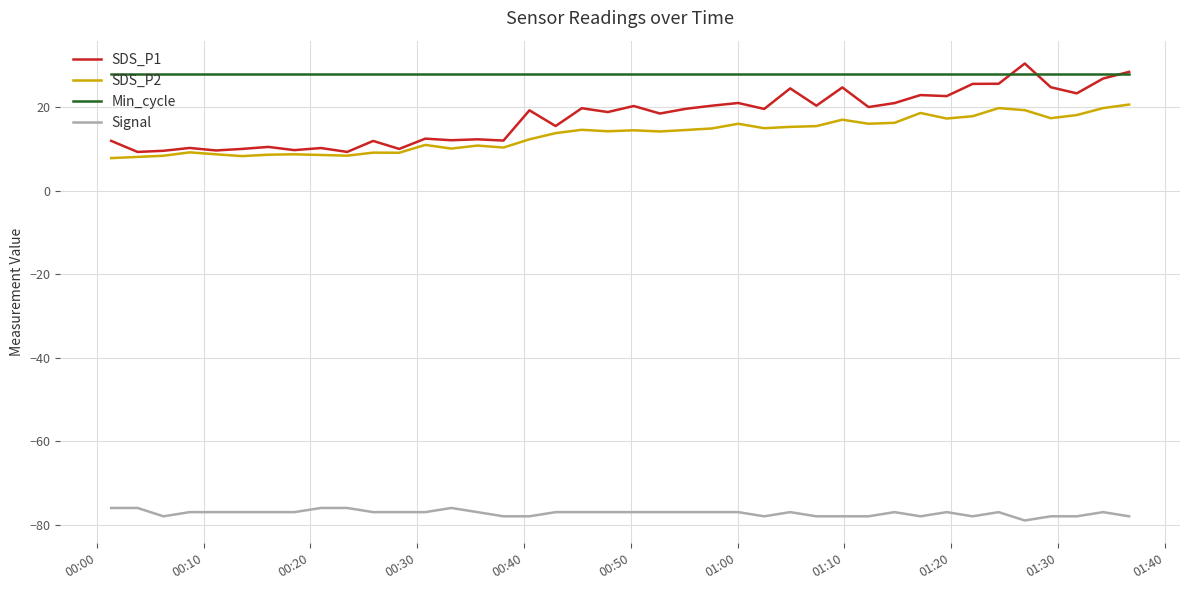

How many lines are shown in the chart?

4